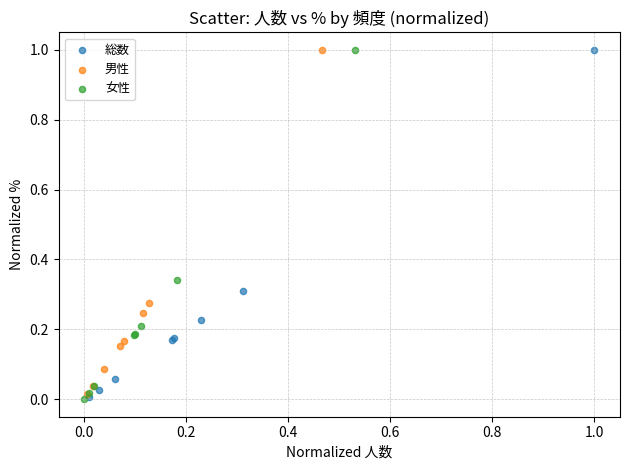

Which series has the widest spread of Y values?

女性